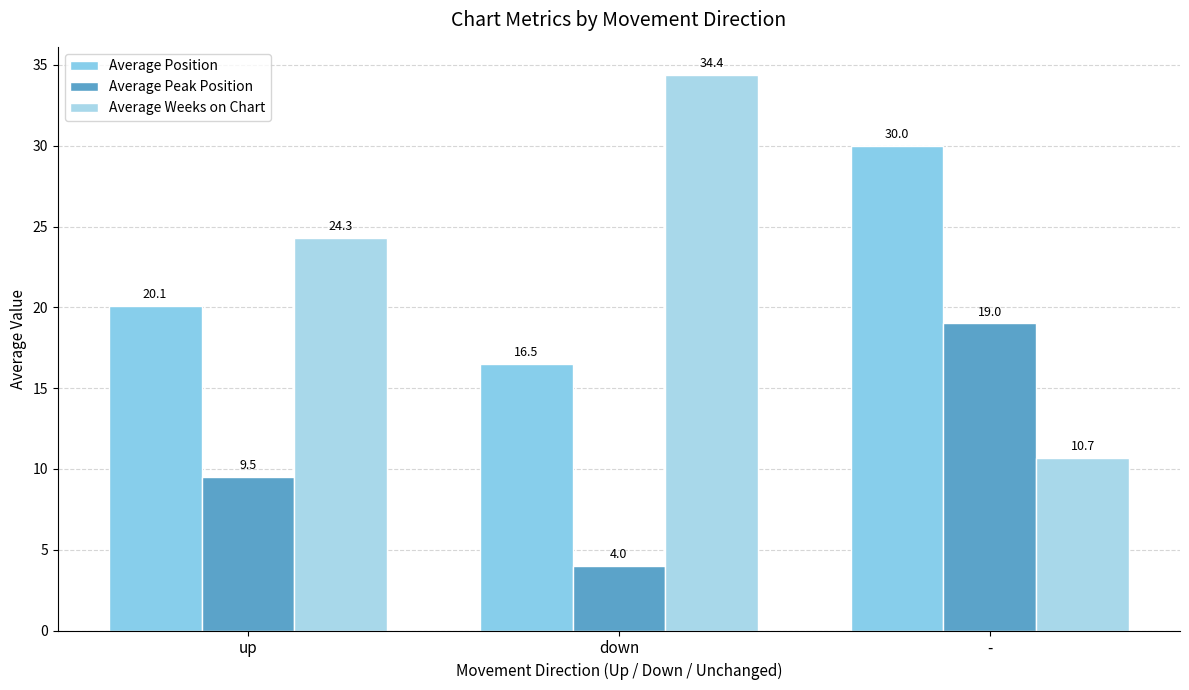

What position from the right is down?

2